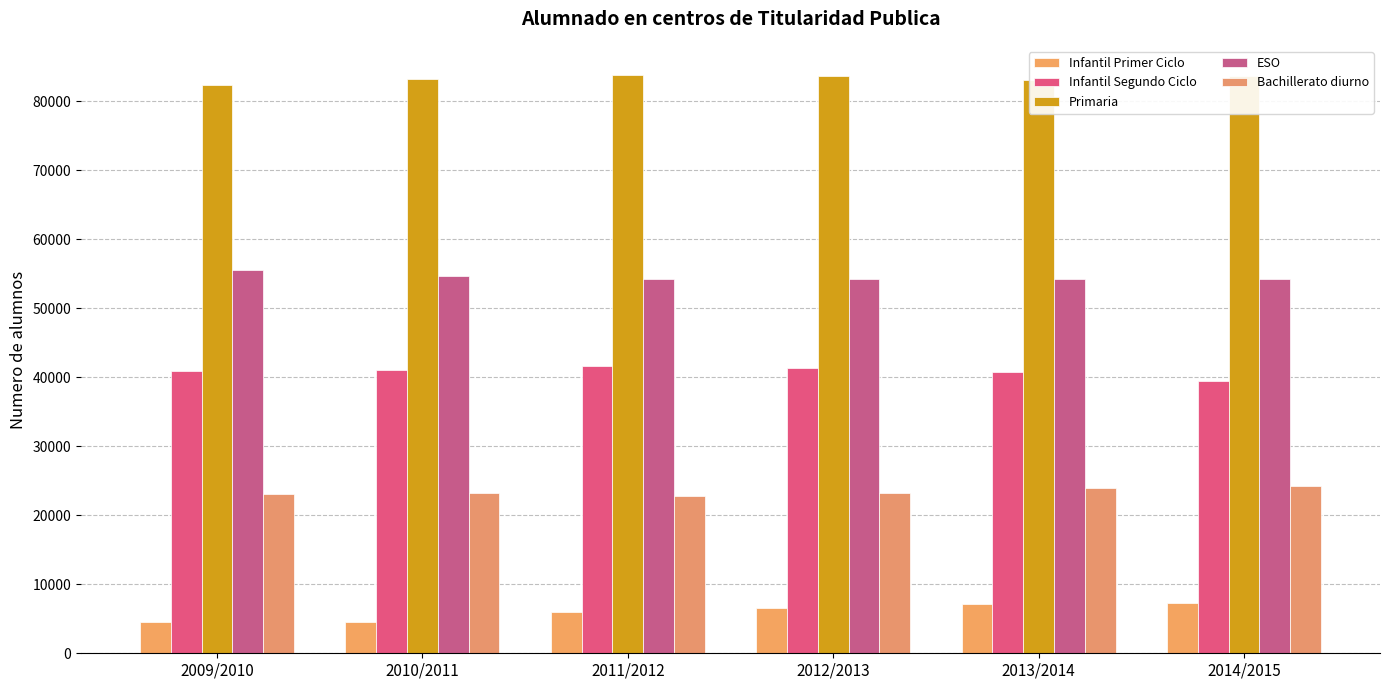

True or false: Bachillerato diurno has a value of 38660 at 2012/2013.

False